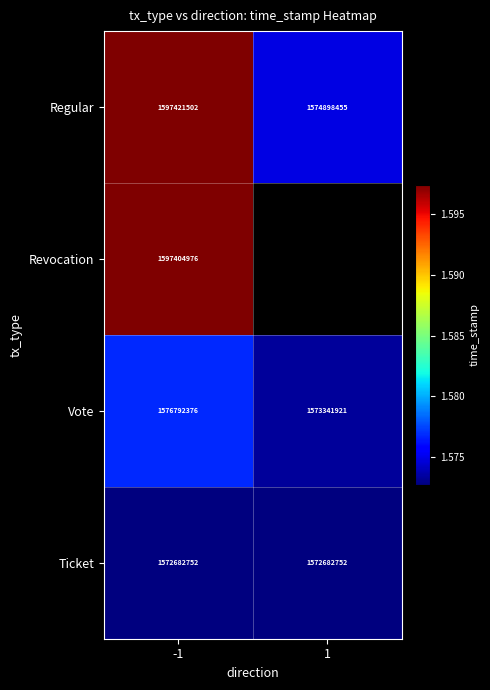

What is the difference between the maximum and minimum values in the Regular series?

22523047